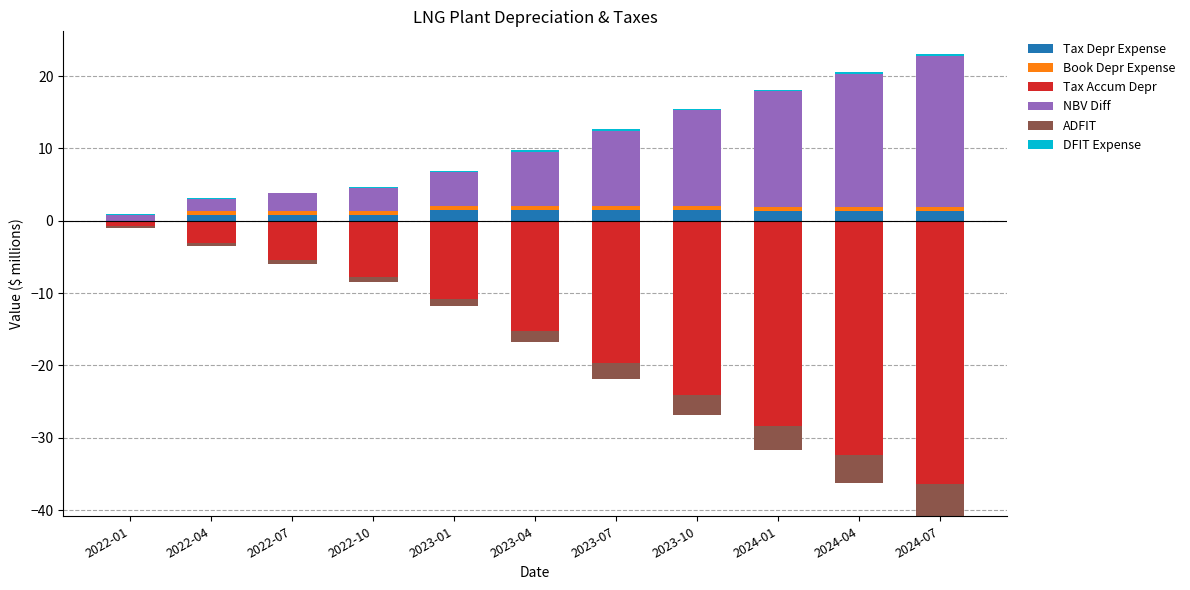

What is the label of the 11th bar from the left?

2024-07